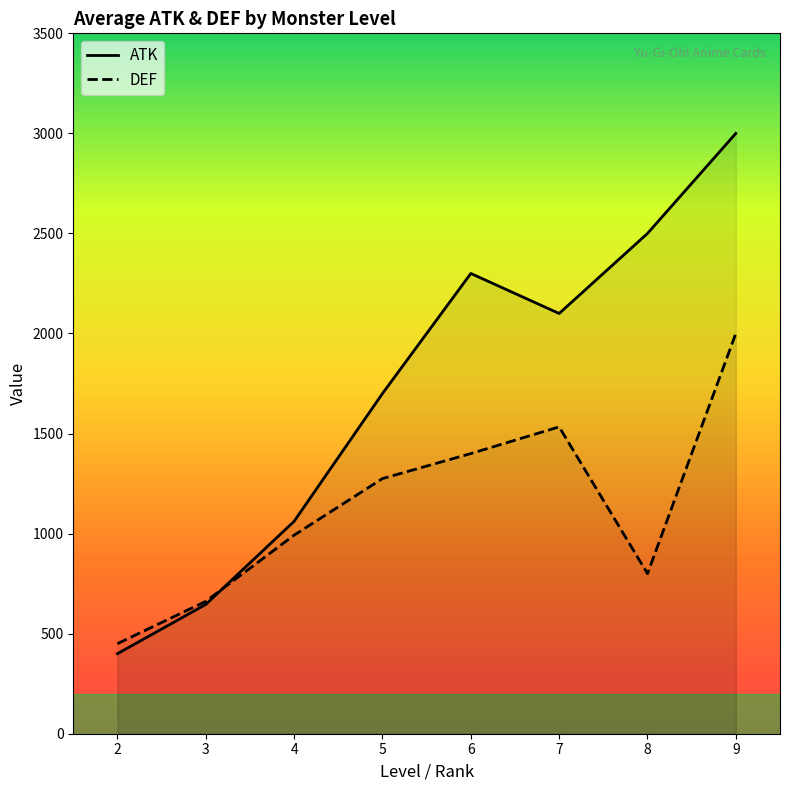

The value of DEF at 5 is 1275.0. True or false?

True